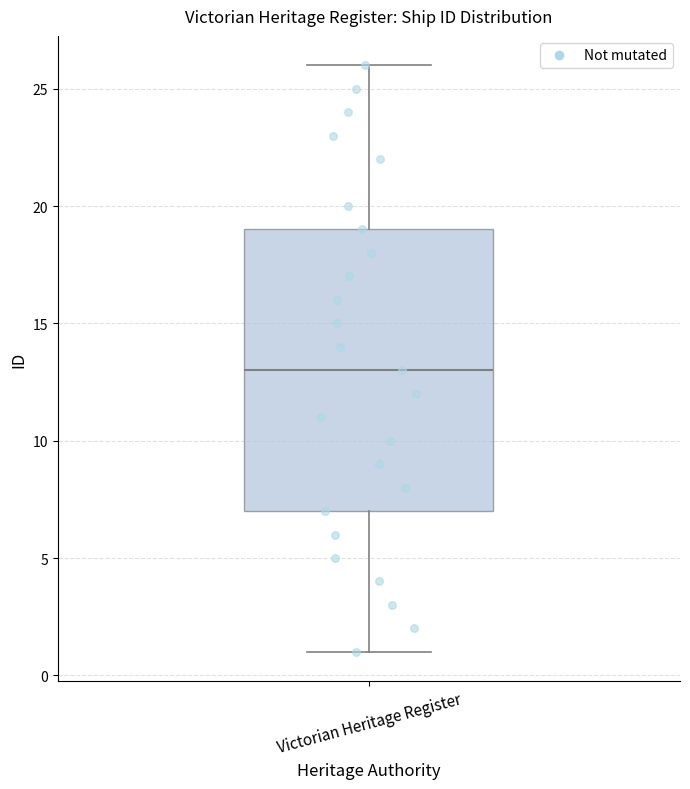

Where does the lower whisker of the box for Victorian Heritage Register end on the y-axis? The values are not printed on the chart, so give them approximately, as read against the axis.

1